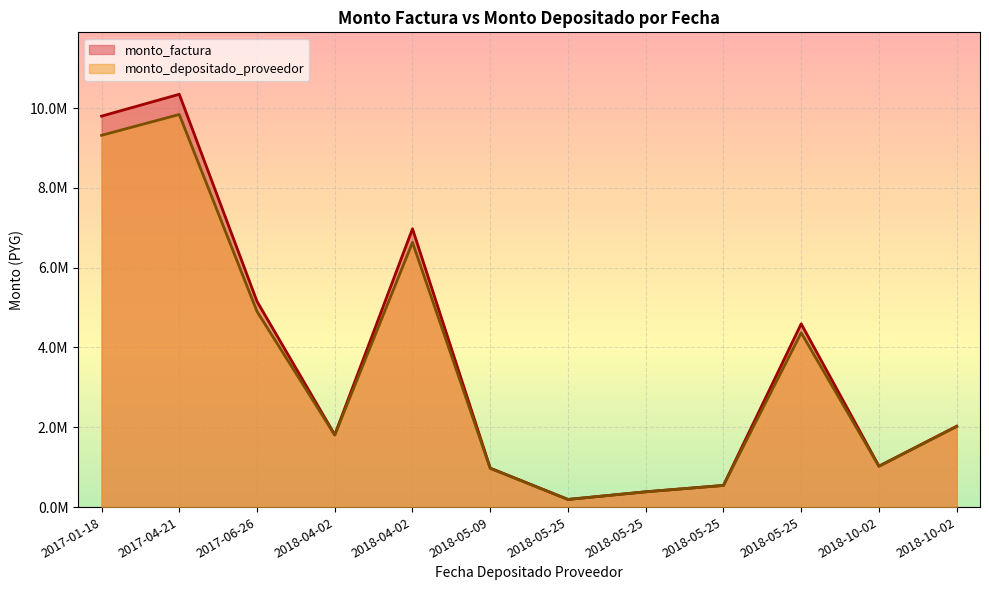

Read the monto_factura value at 2018-10-02, to the nearest 50.

2026300